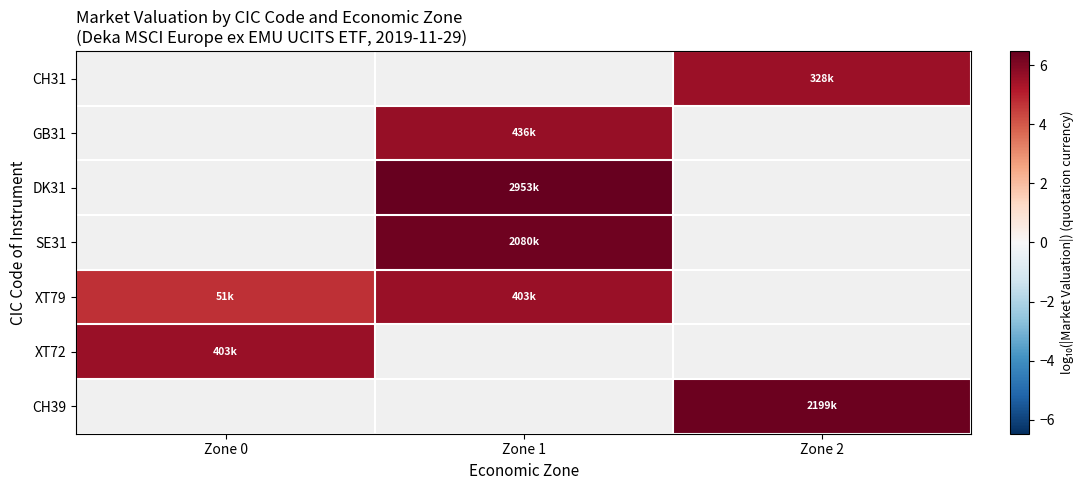

Where does the XT79 series first go above 5?

Zone 1